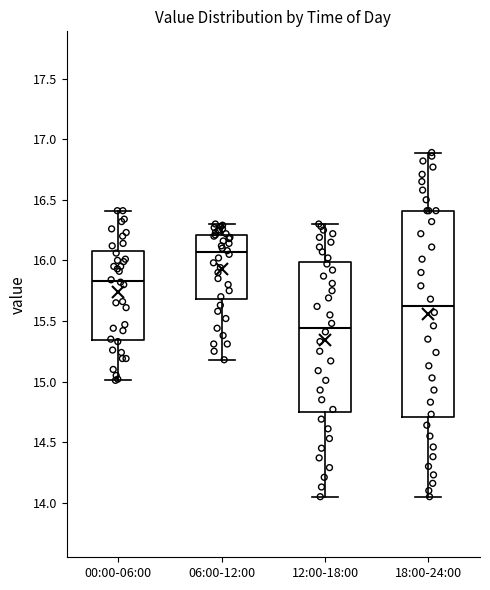

Comparing the boxes themselves (not the whiskers), which one is the tallest?

18:00-24:00